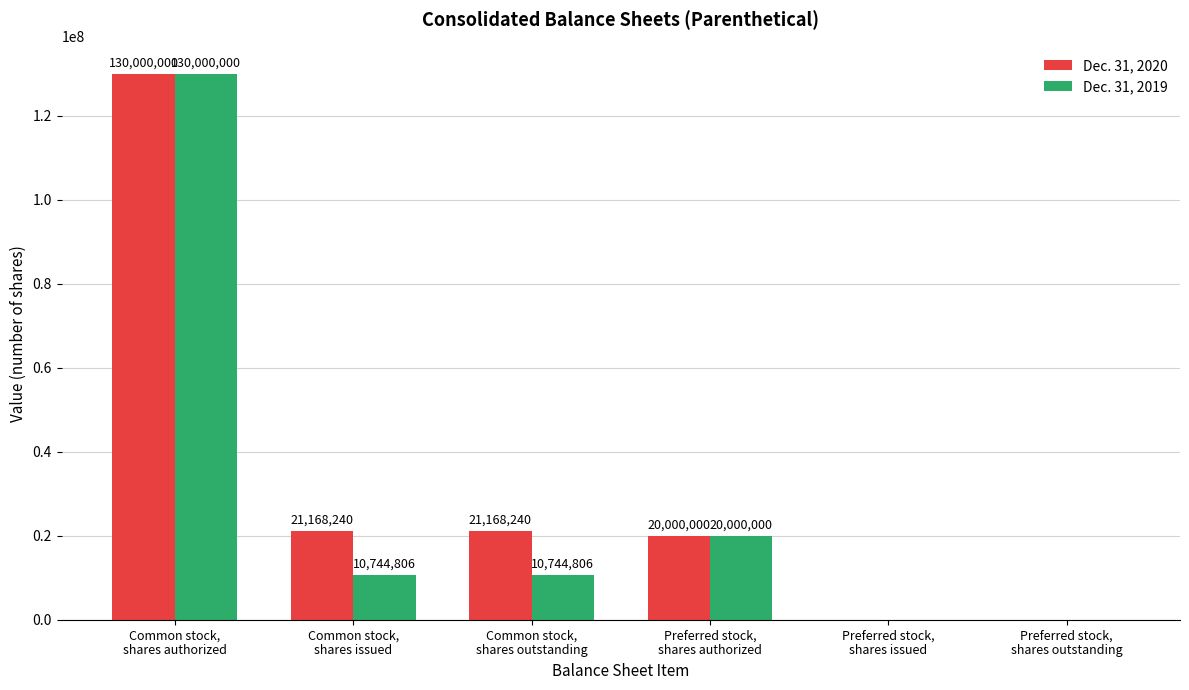

What is the sum of all Dec. 31, 2020 values?

192336480